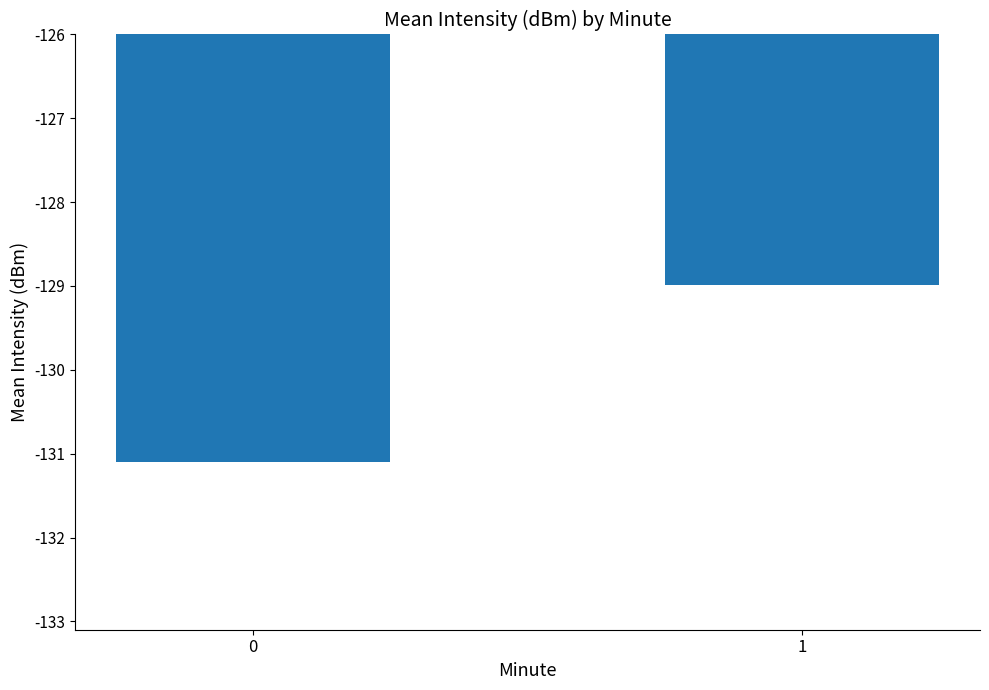

List the labels in order of value, smallest first.

0, 1